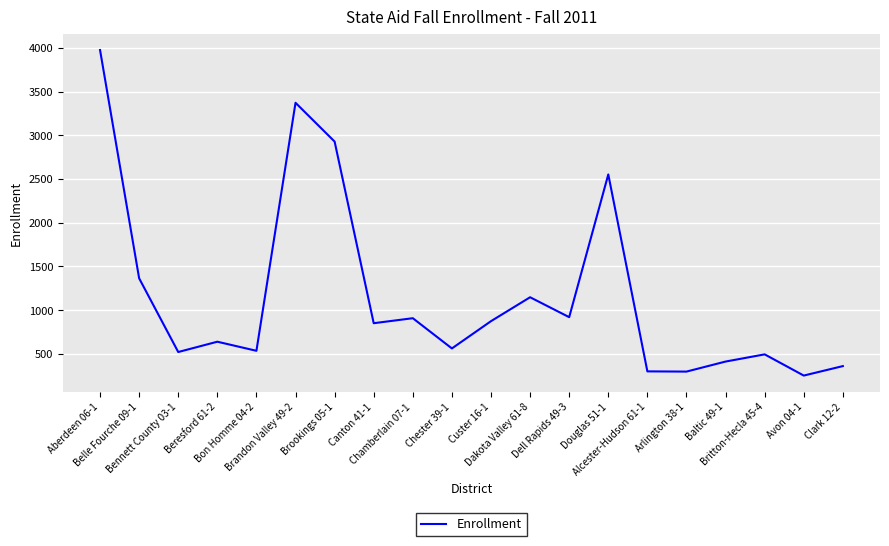

Is it true that the value at Chester 39-1 is 562.0?

True